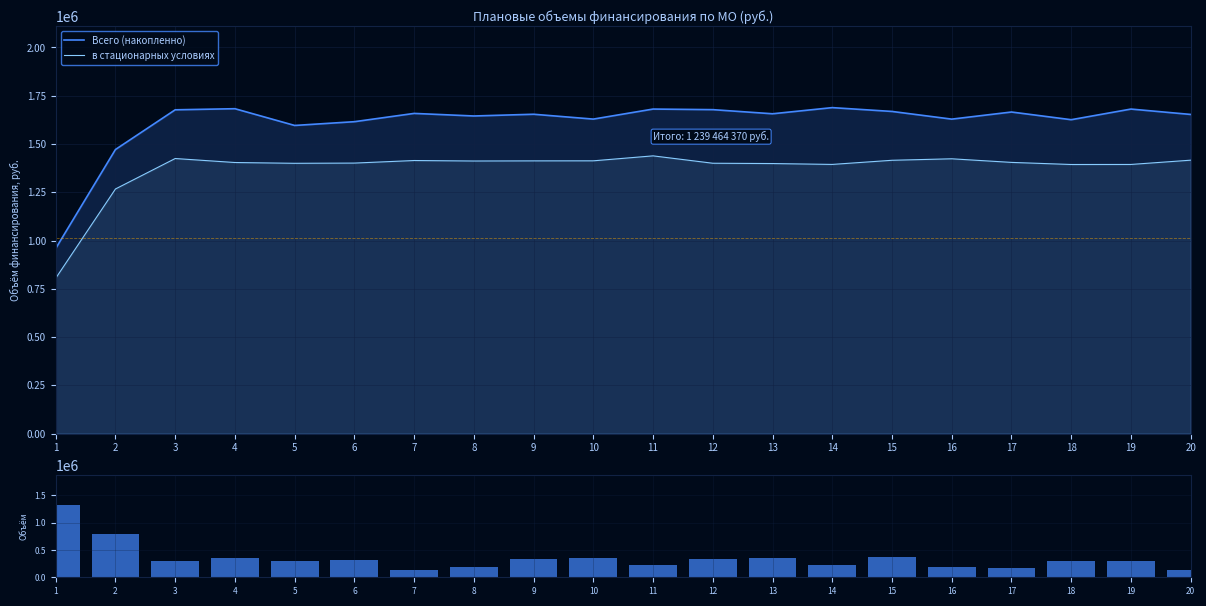

At which category does the chart reach its minimum across all series?

7